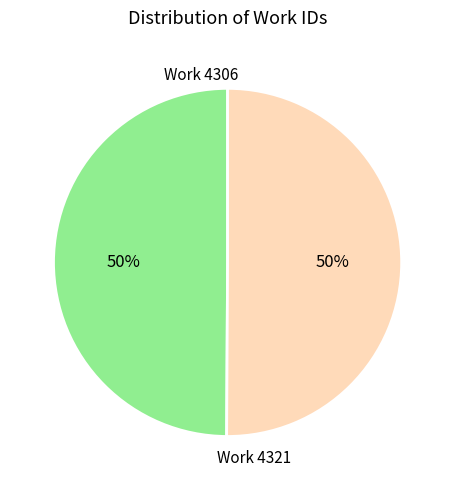

How many segments does this pie chart have?

2